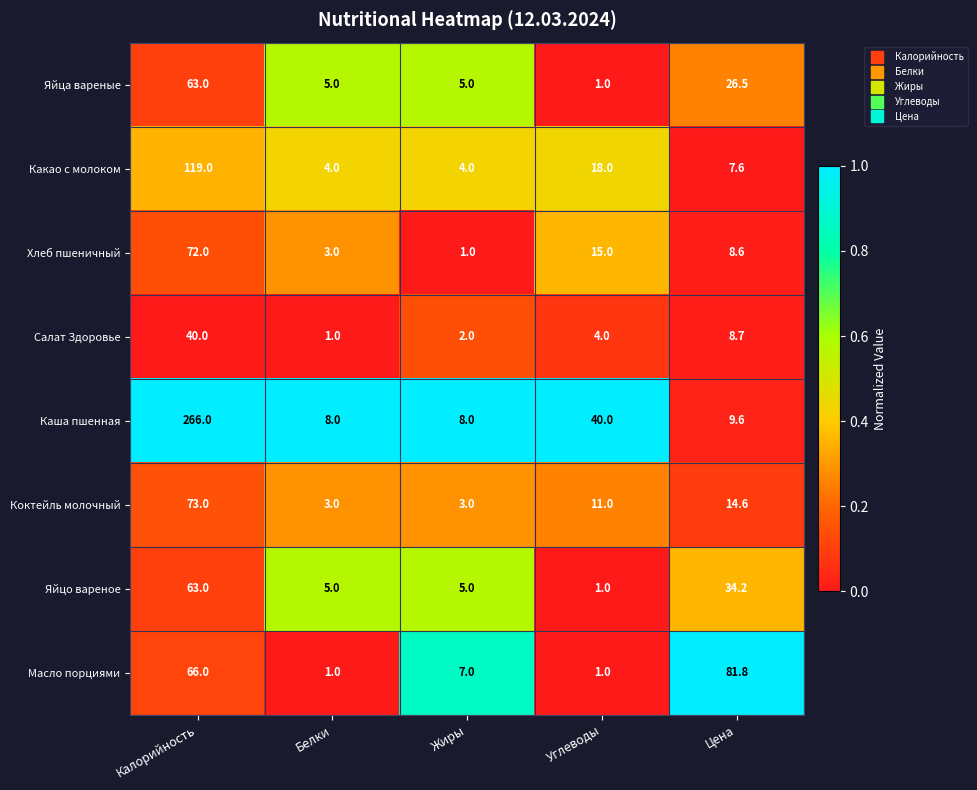

What is the sum of the Хлеб пшеничный values at Цена and Белки?

11.6